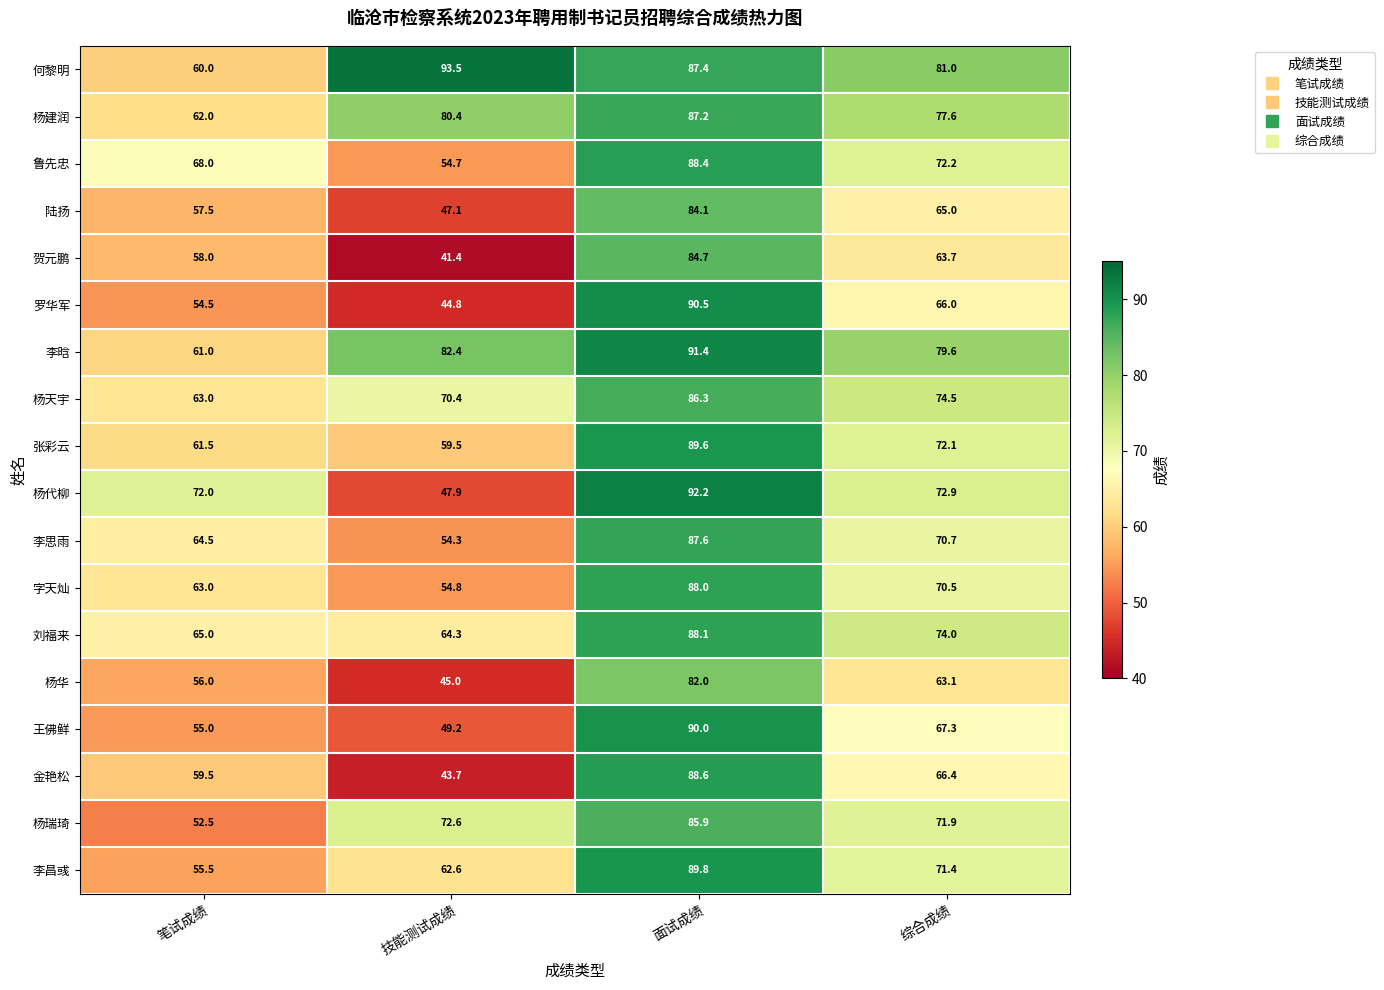

What is the difference between the highest and lowest values at 综合成绩?

17.9